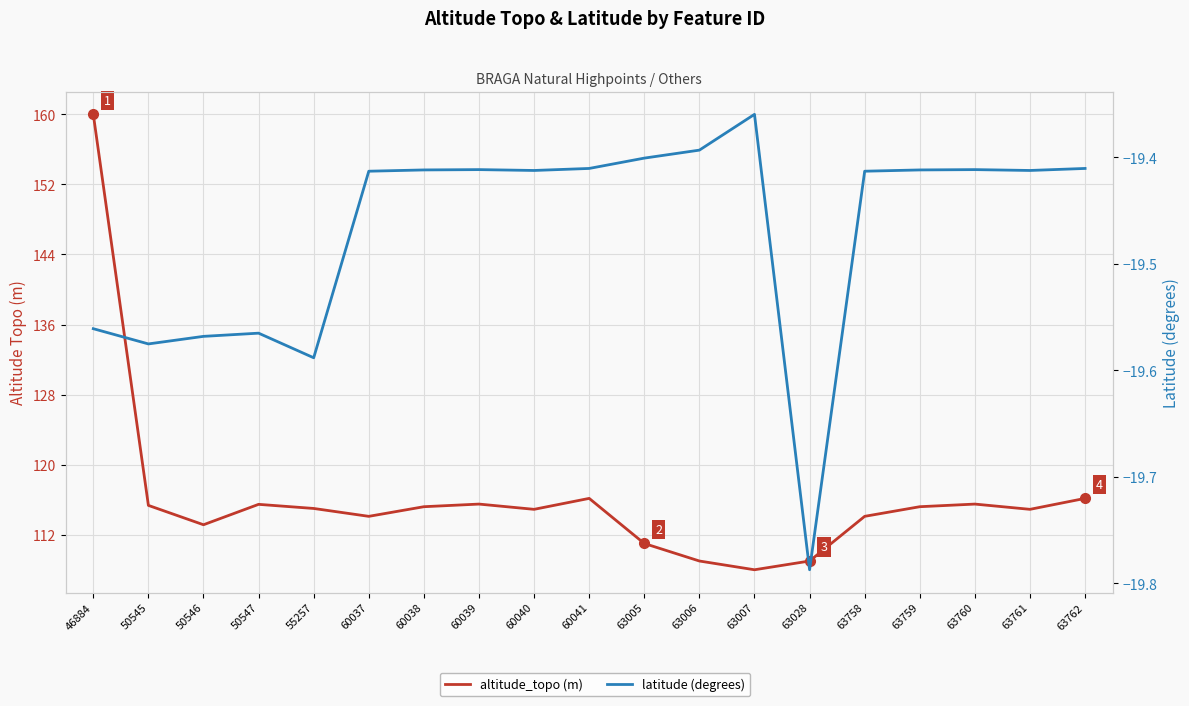

At which category is the sum across all series the highest?

46884